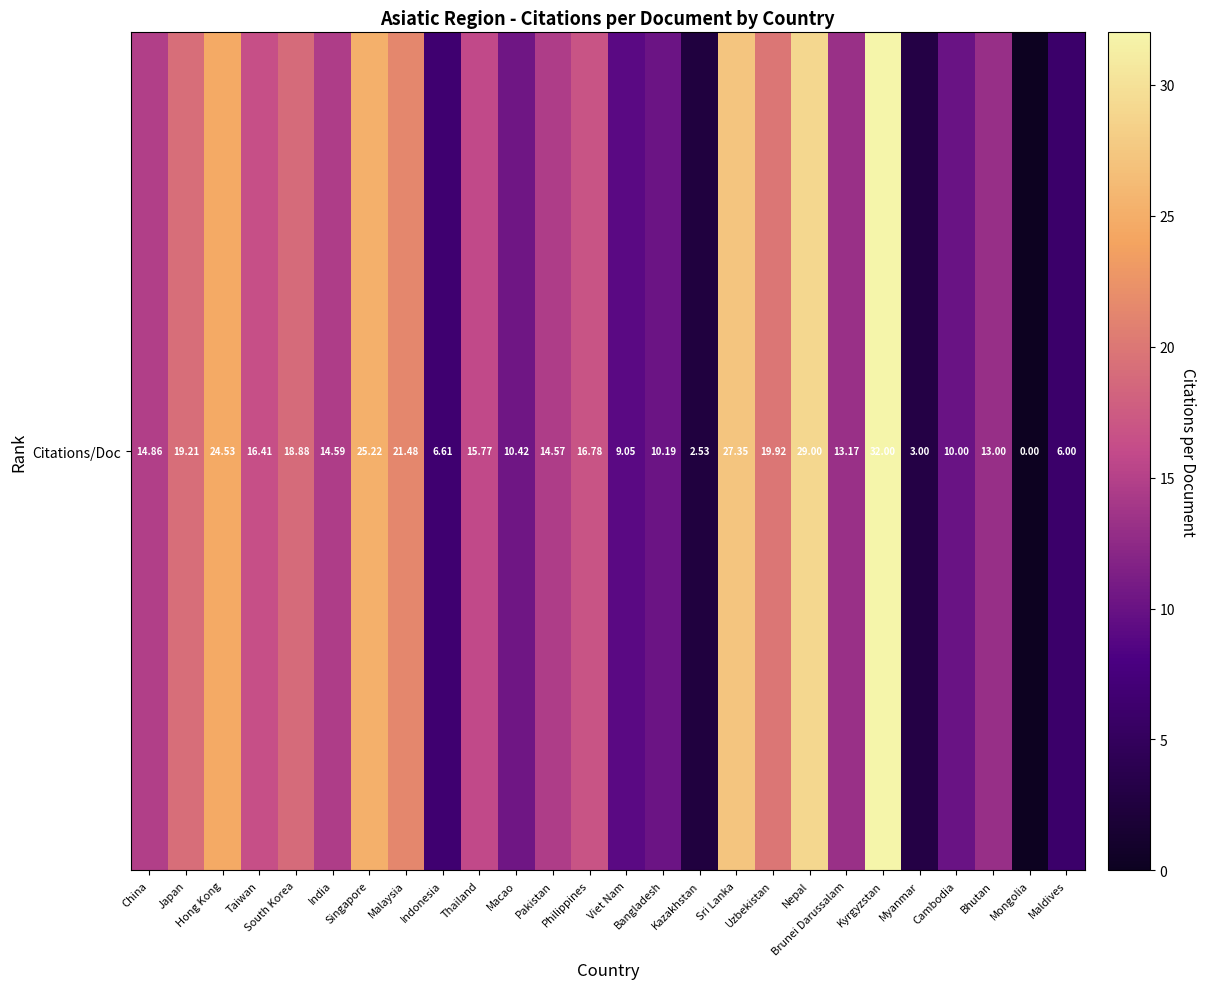

Between Kazakhstan and Kyrgyzstan, which is larger?

Kyrgyzstan